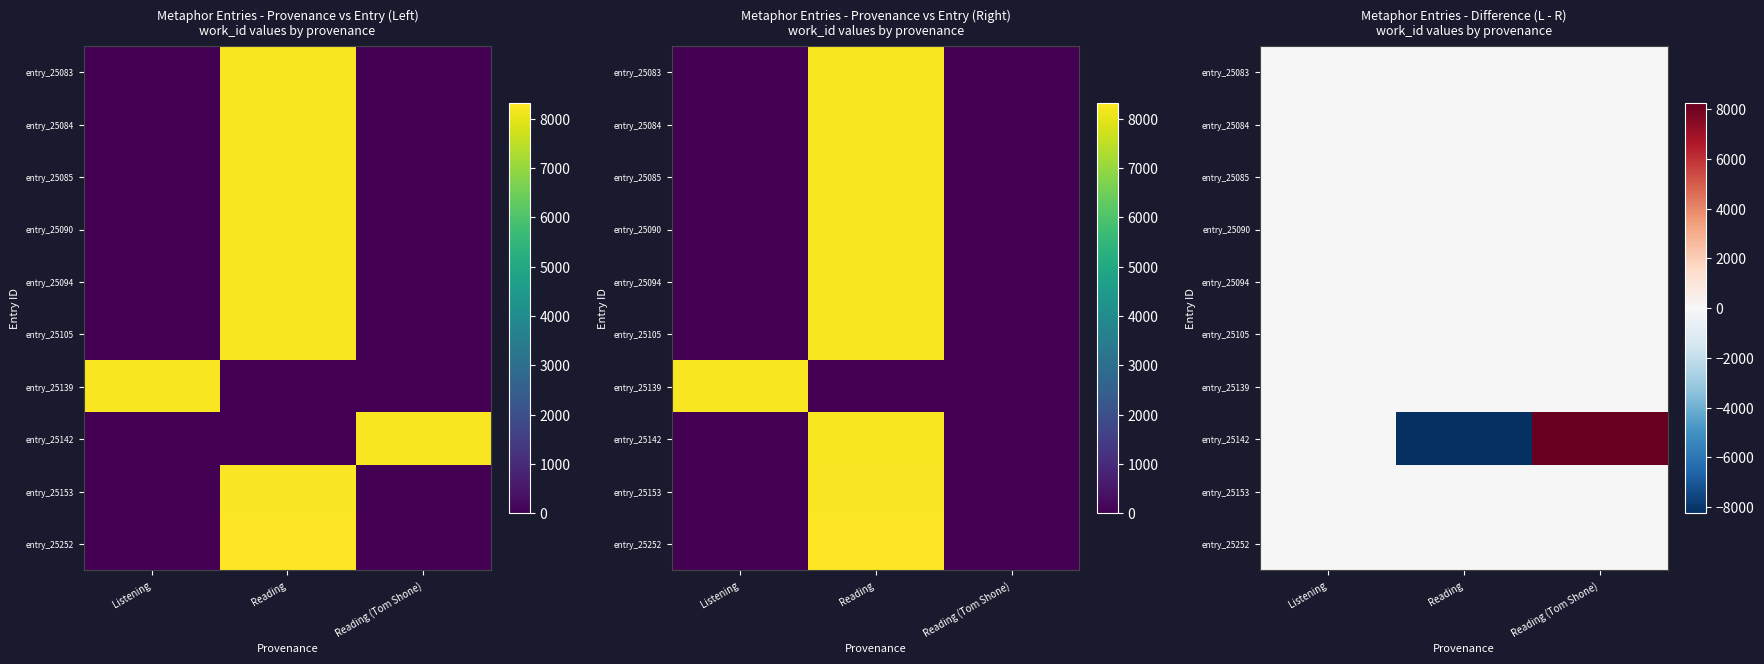

At which label does entry_25252 reach its minimum?

Listening